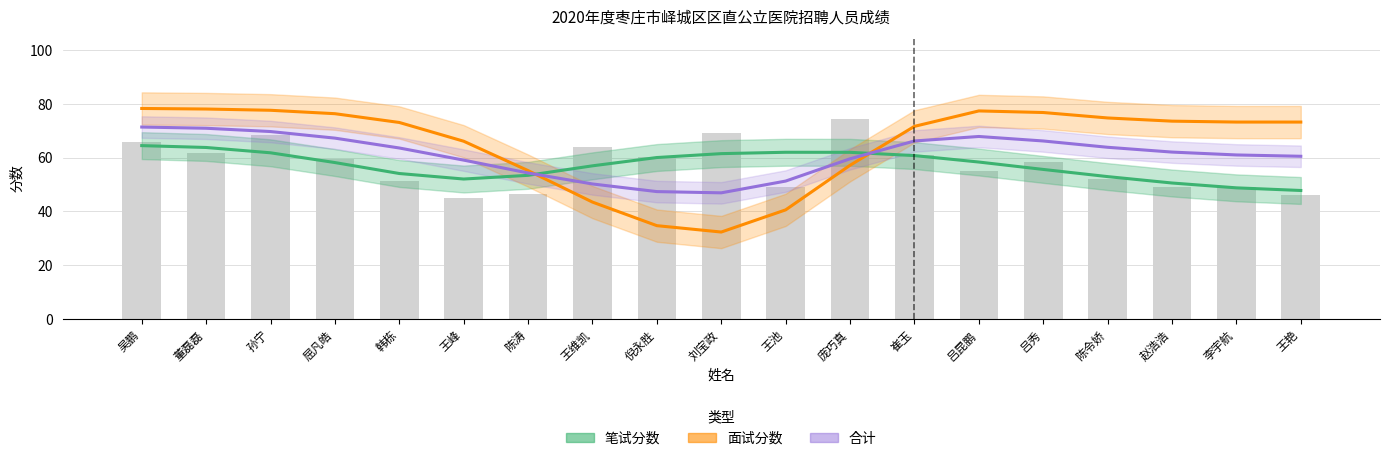

True or false: 面试分数 has a value of 73.2 at 李宇航.

True